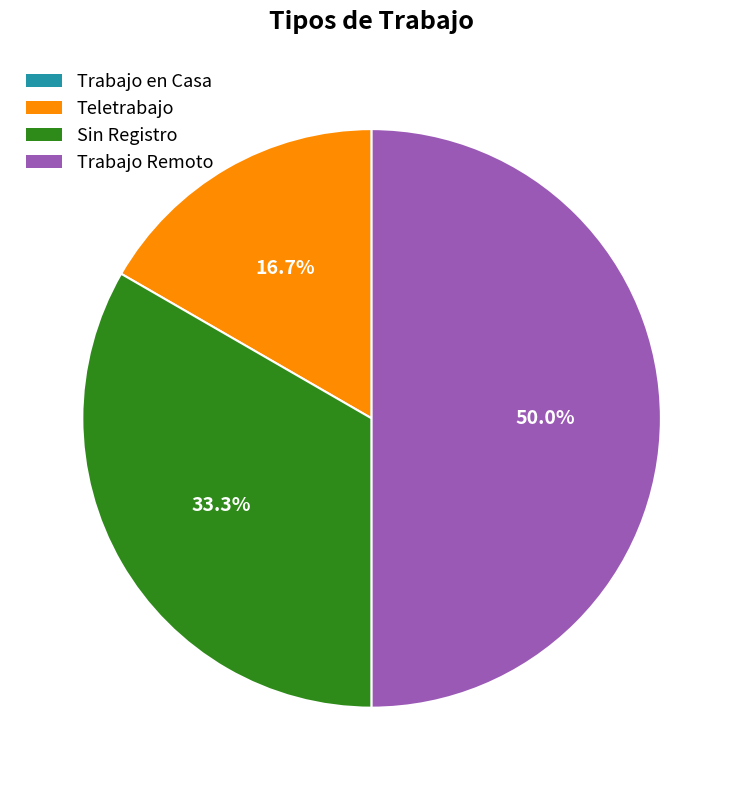

Does Sin Registro represent more than half of the total?

No